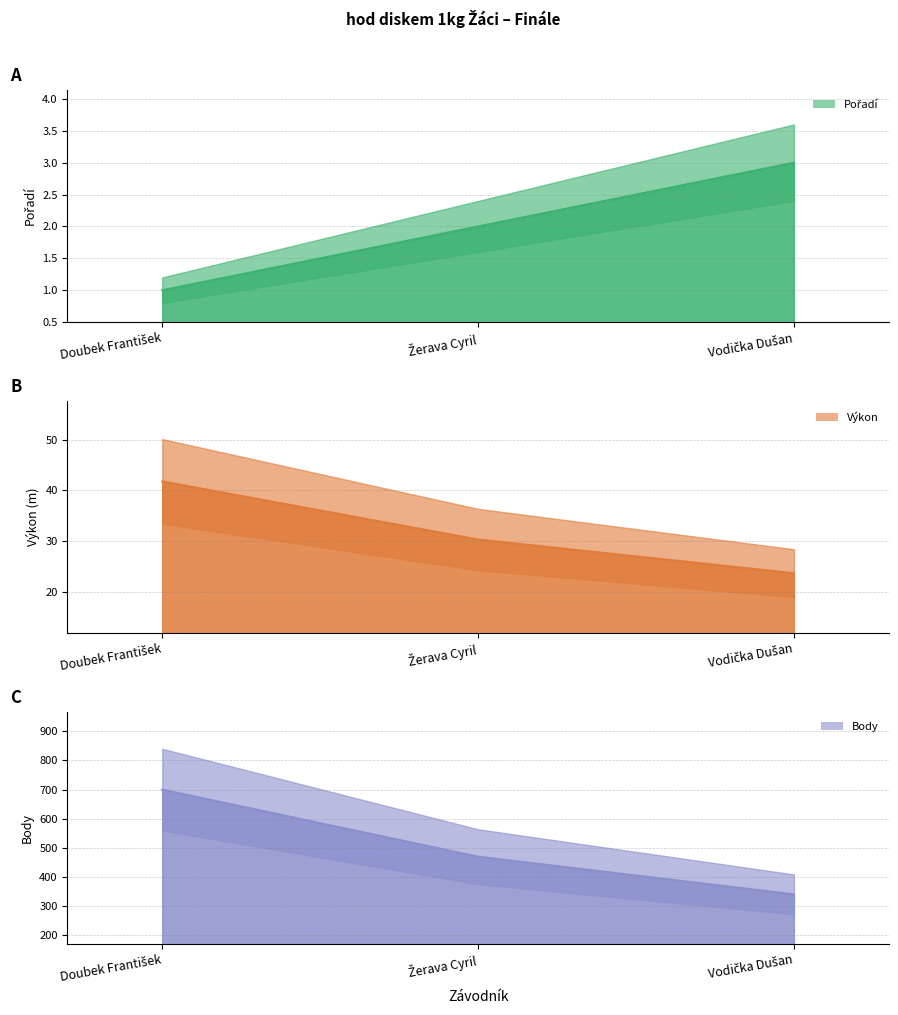

What are all the series names shown in the legend?

Pořadí, Výkon, Body